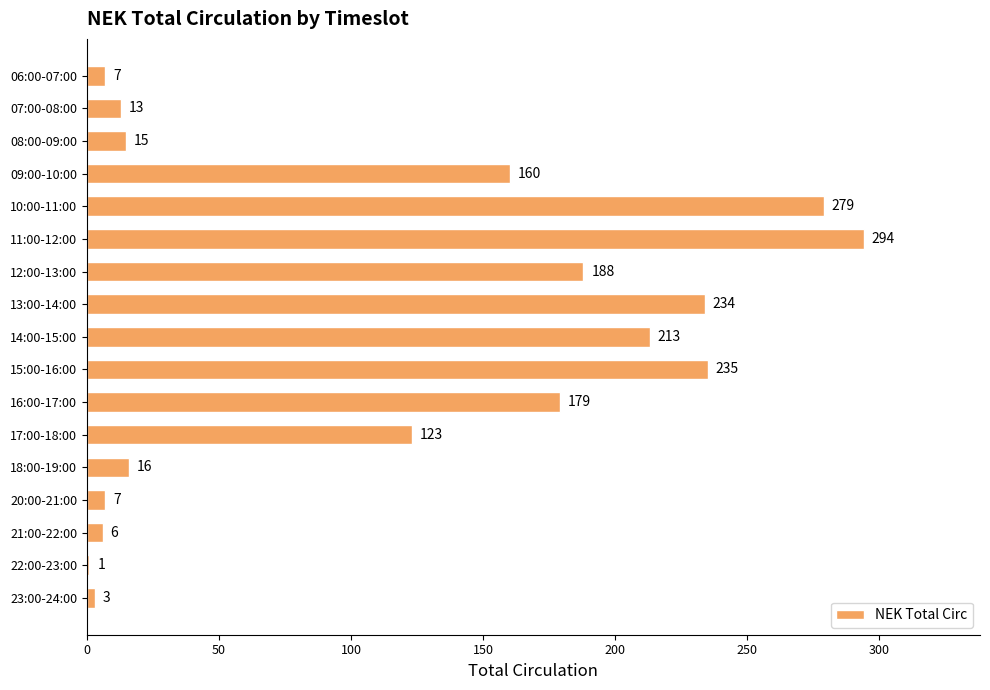

At which label is the value closest to 147?

09:00-10:00